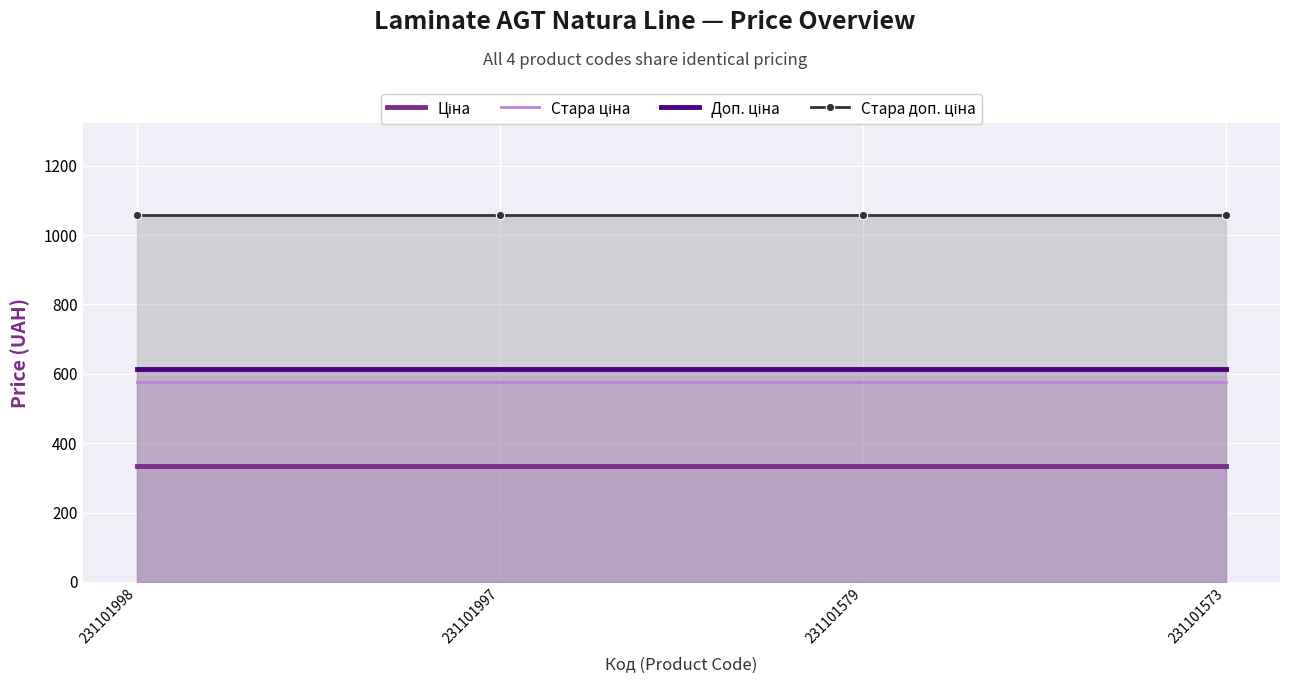

What is the maximum value shown in the chart?

1057.2